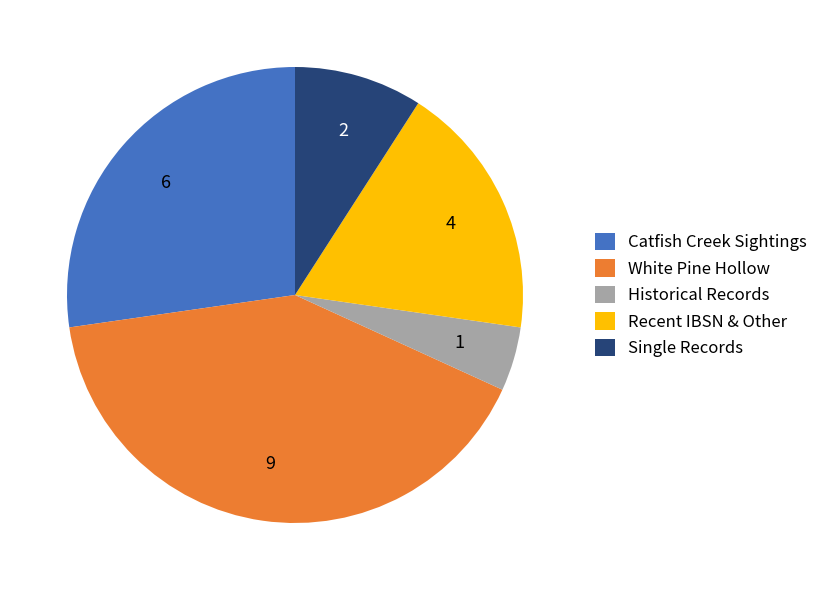

The Historical Records slice represents 19% of the pie. True or false?

False